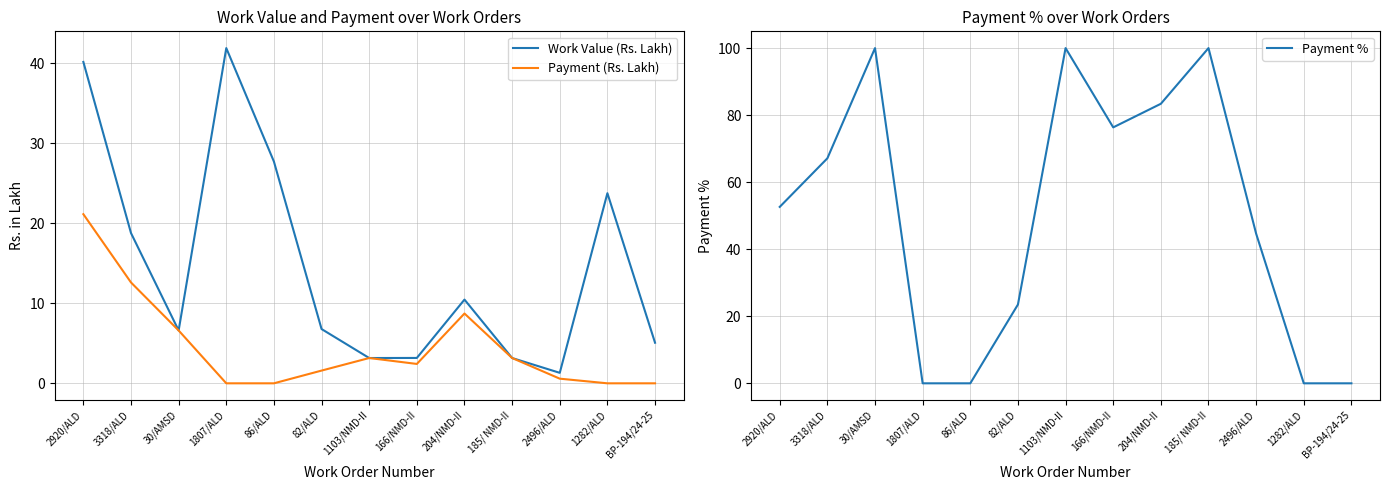

Where is the first local maximum for Work Value (Rs. Lakh)?

1807/ALD